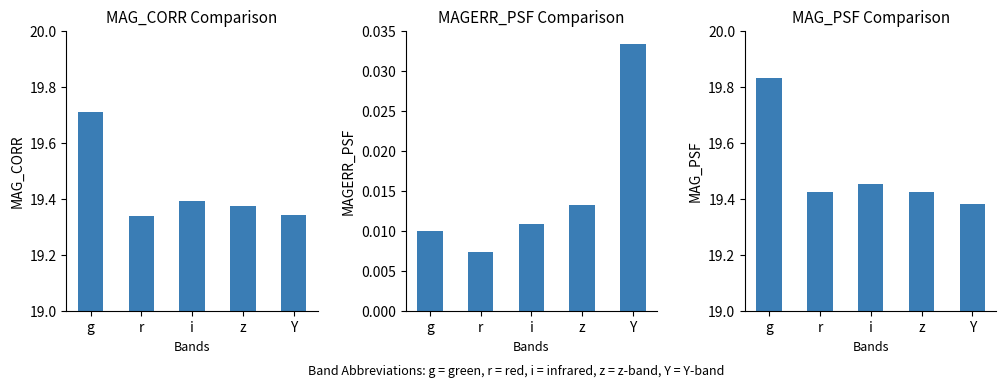

At Y, list the series in order from smallest to largest.

MAGERR_PSF, MAG_CORR, MAG_PSF